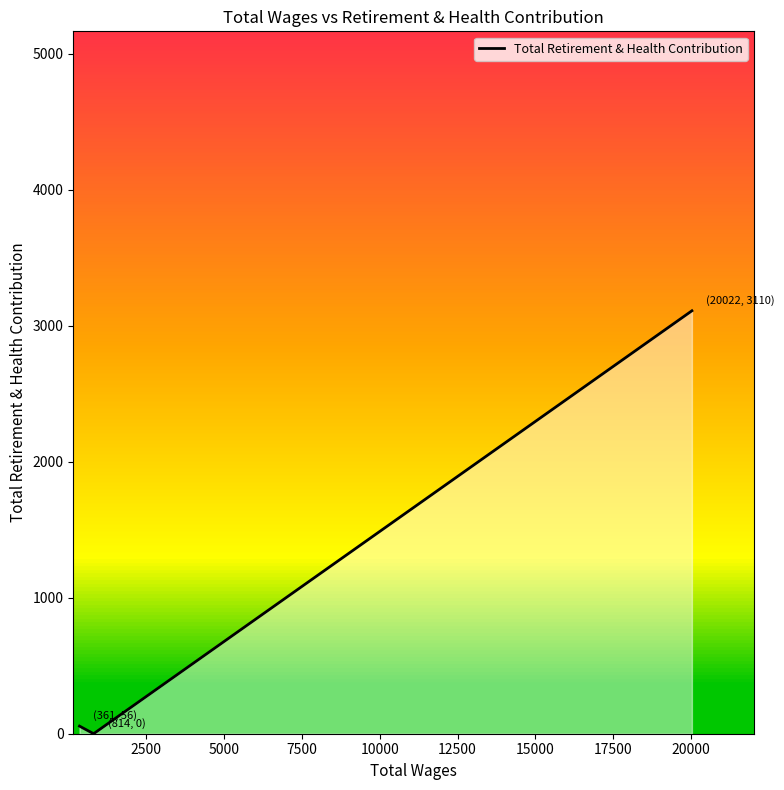

What is the maximum value shown in the chart?

3110